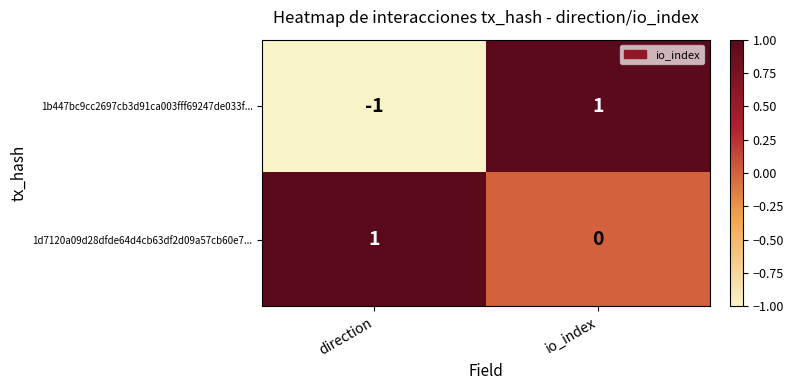

What is the smallest value displayed?

-1